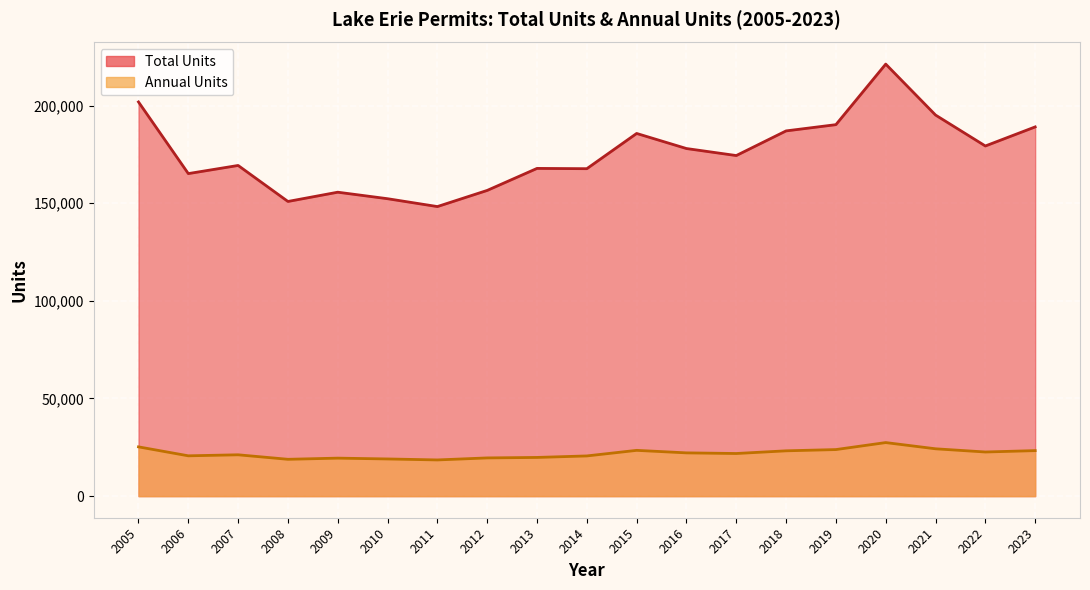

Is it true that Total Units equals 57047 at 2013?

False